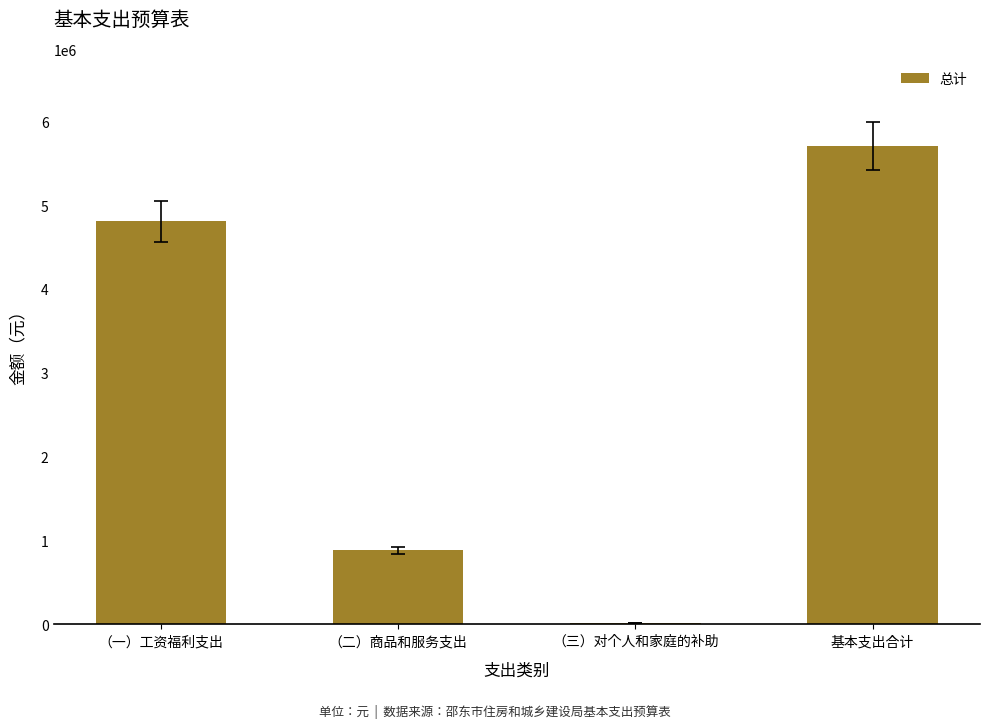

What is the sum of all values?

11413580